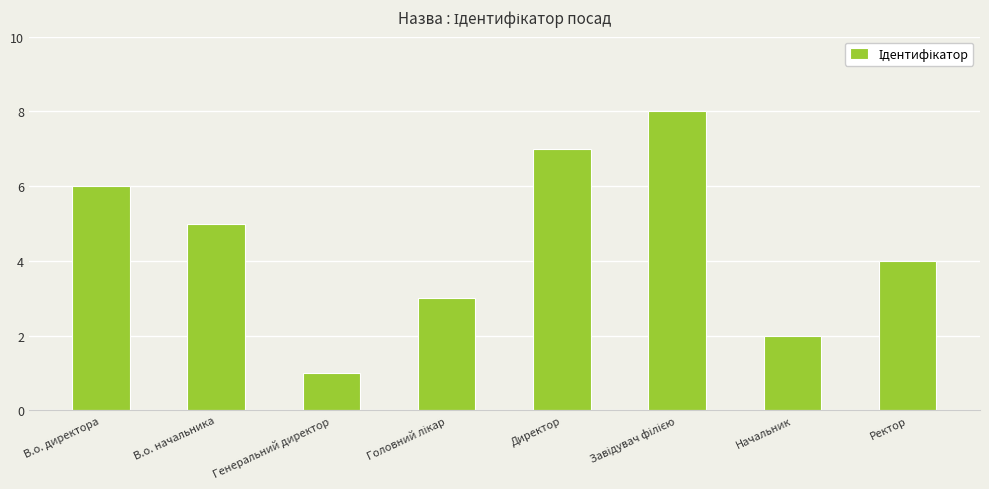

Between Начальник and В.о. директора, which is larger?

В.о. директора